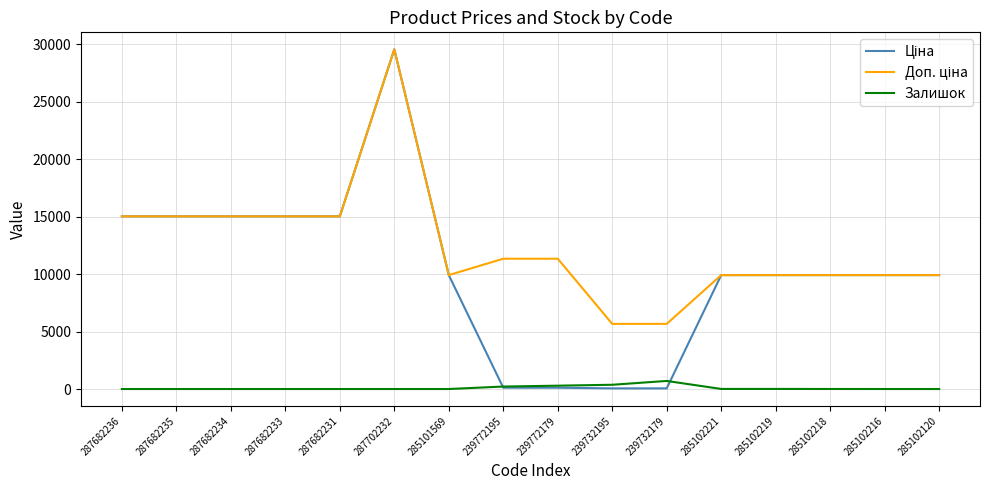

At which category is the sum across all series the highest?

287702232